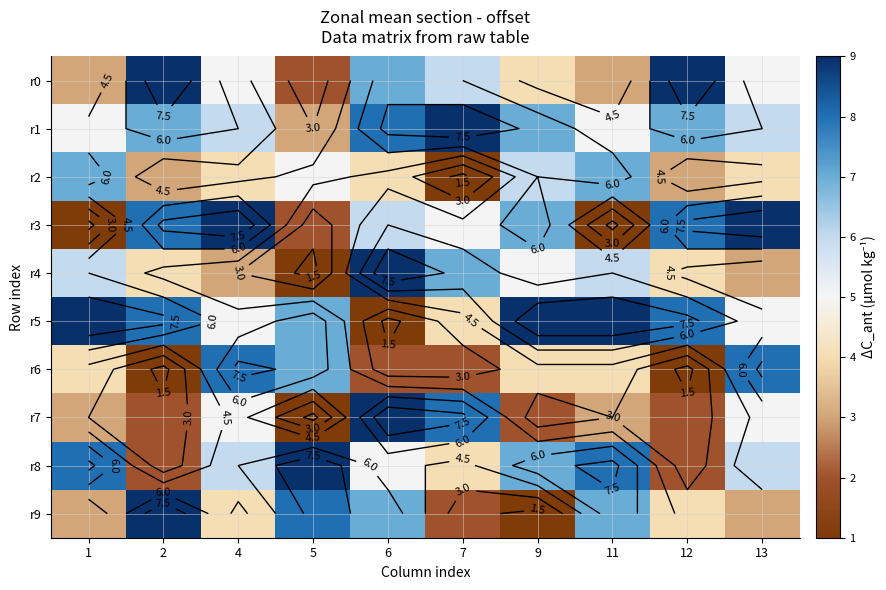

Which series has the widest spread of values?

r3